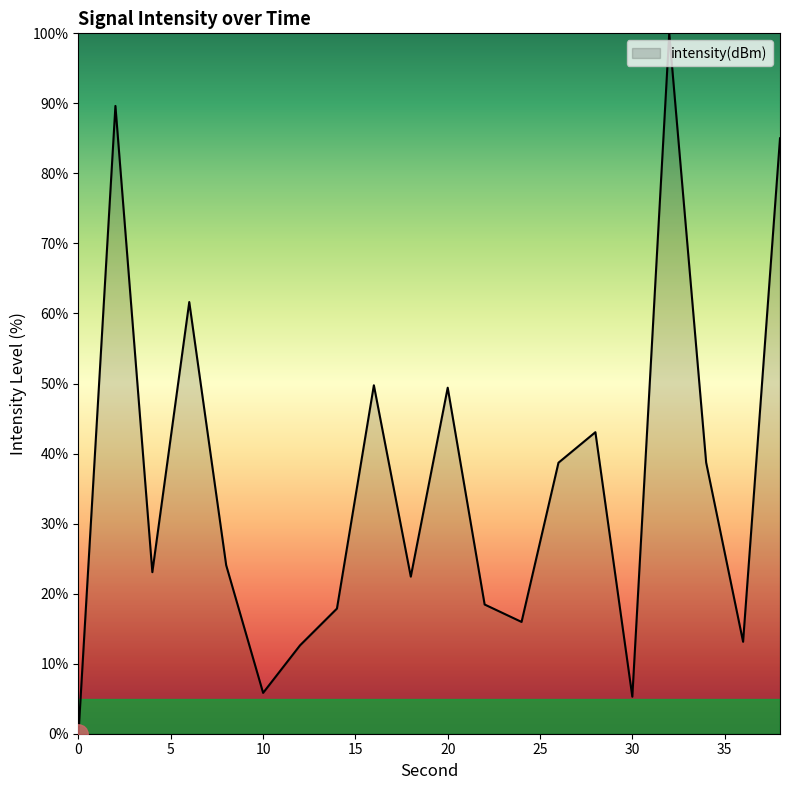

What is the greatest value displayed?

100.0